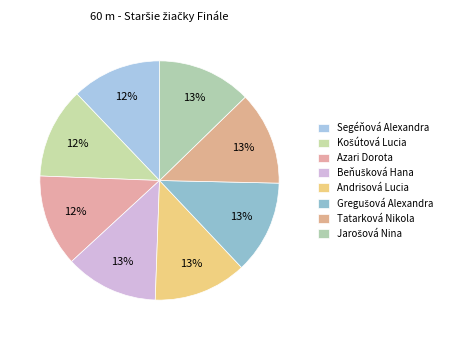

To the nearest percent, what is the combined percentage of Segéňová Alexandra and Tatarková Nikola?

25%